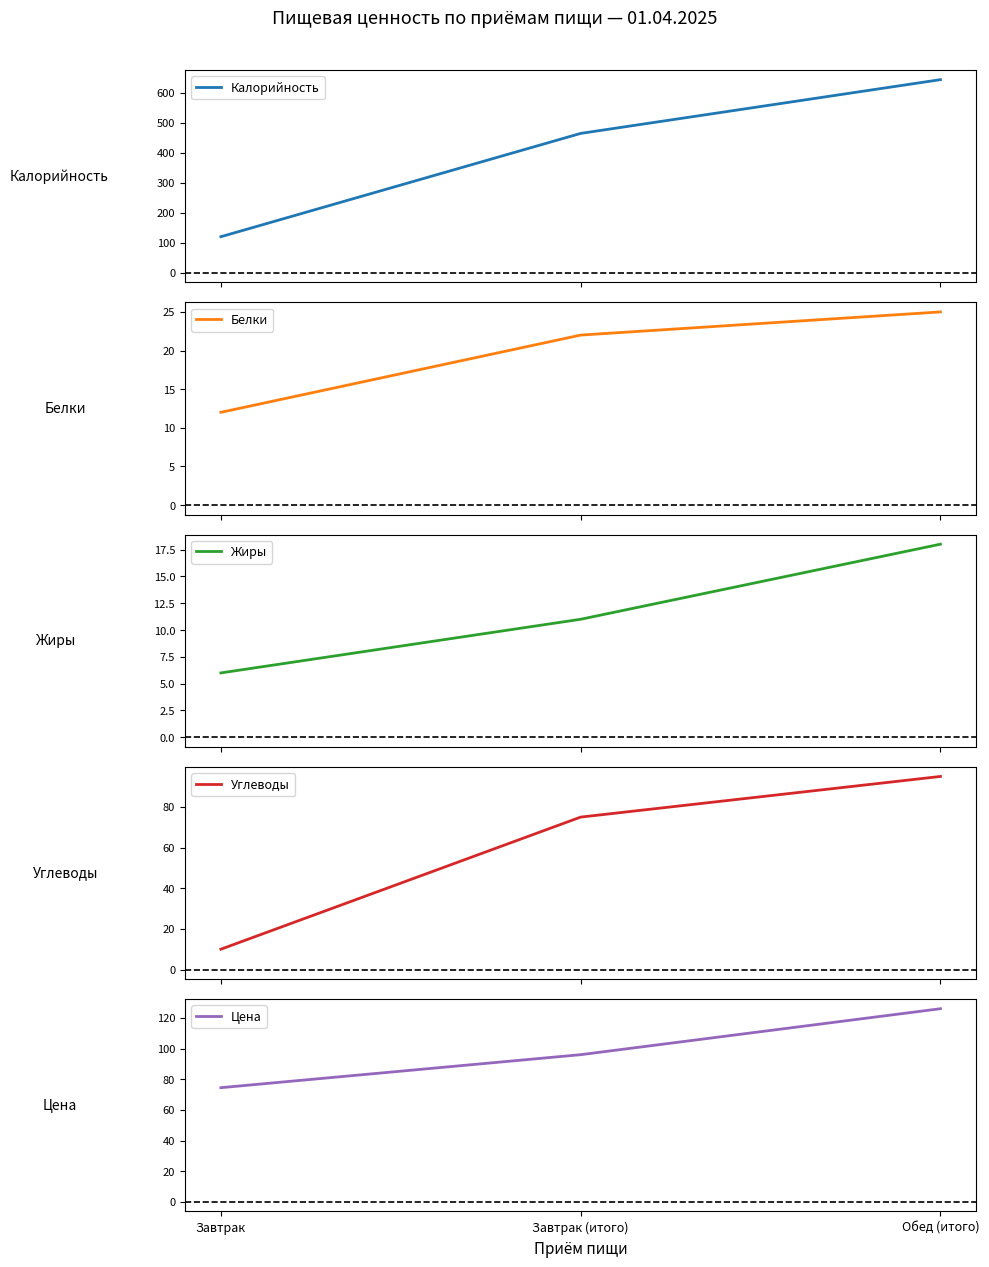

What is the difference between the highest and lowest values at Завтрак?

114.0